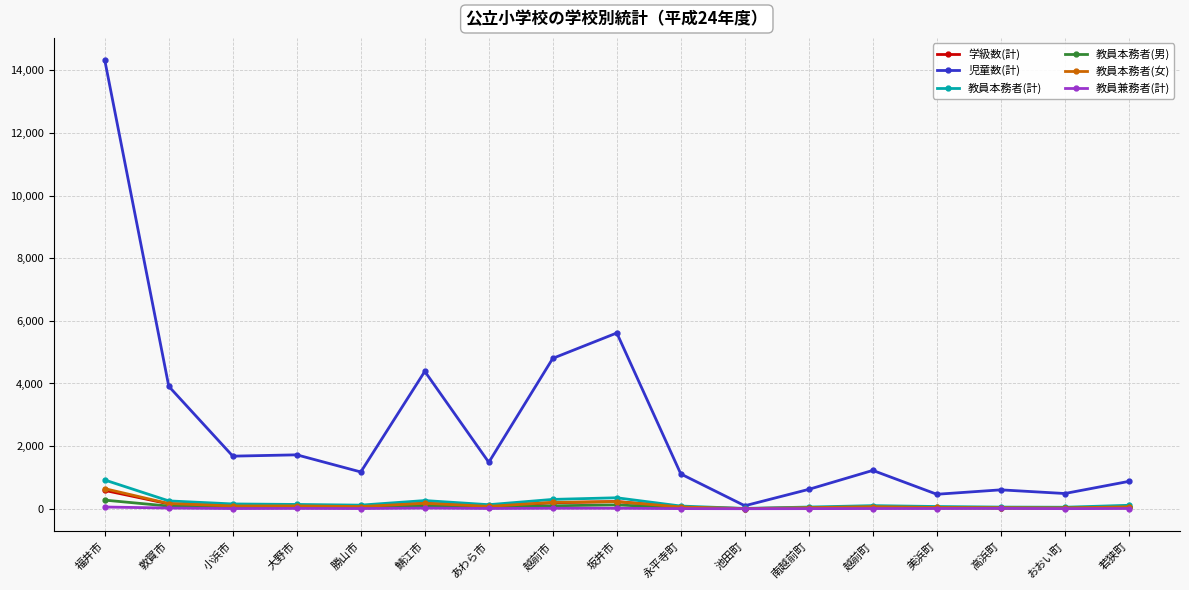

The 児童数(計) series shows 1482 at あわら市. True or false?

True